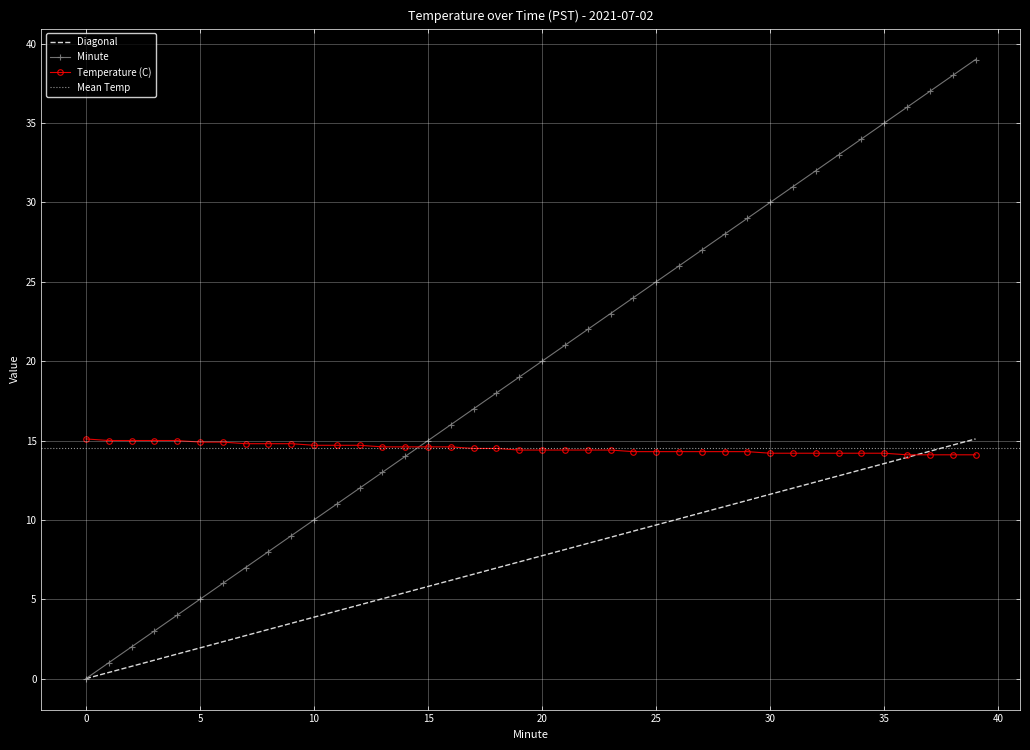

What is the lowest value of the Temperature (C) series?

14.1